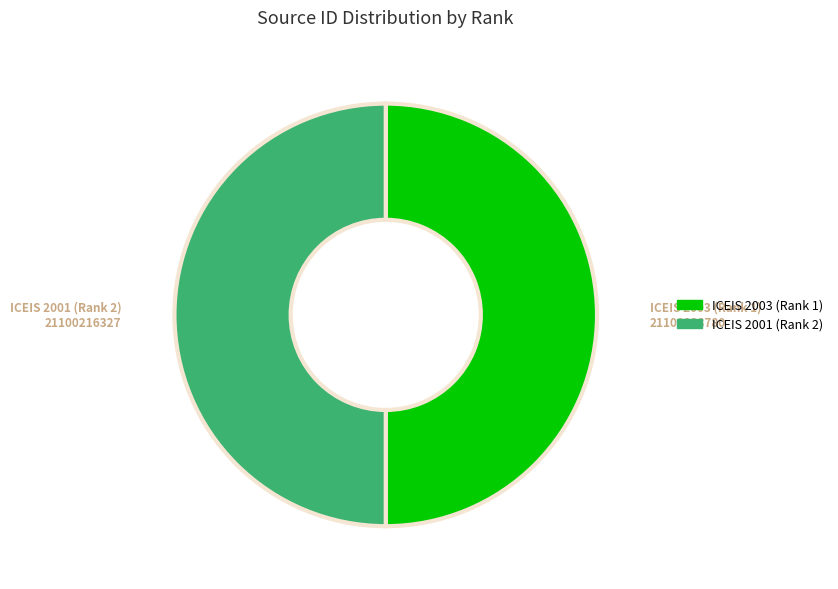

Do ICEIS 2001 (Rank 2) and ICEIS 2003 (Rank 1) together represent more than half of the pie?

Yes